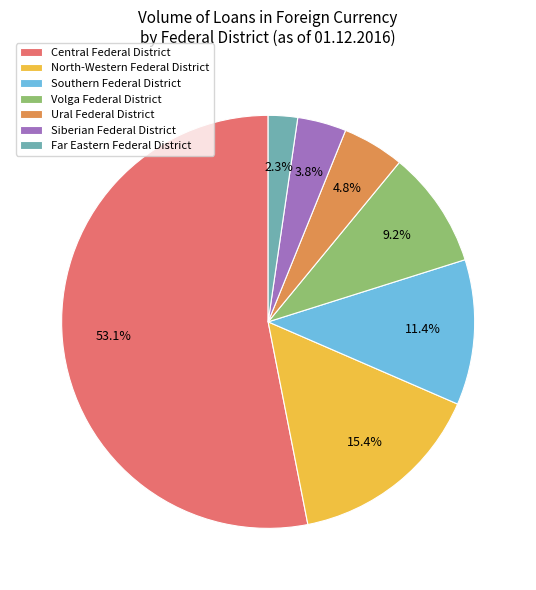

Does Southern Federal District represent more than half of the total?

No